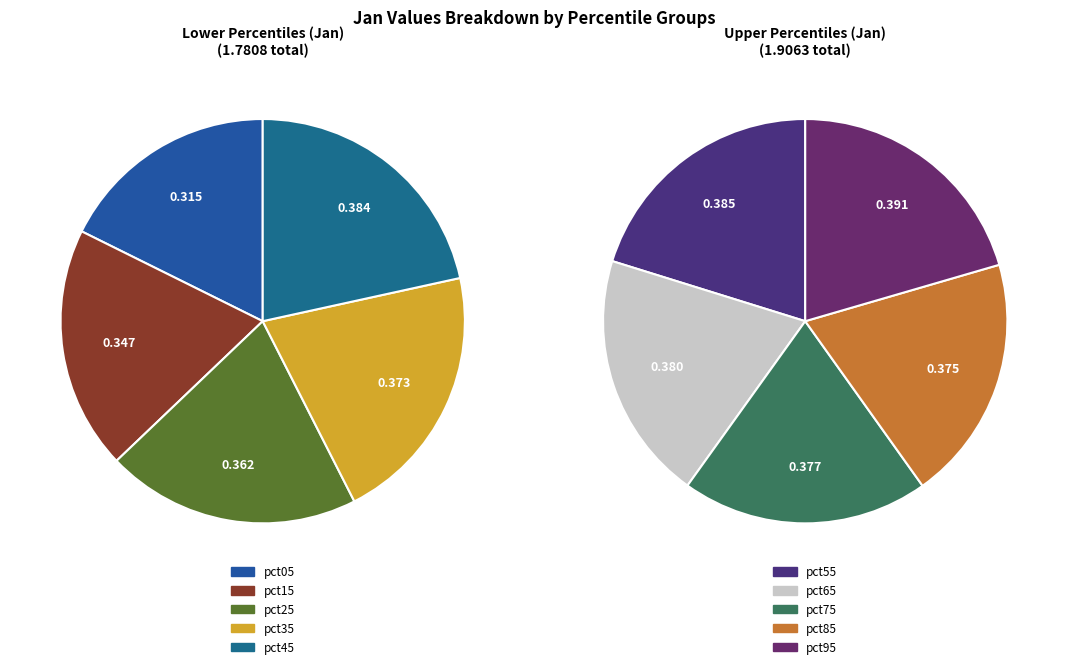

Does pct15 represent more than half of the total?

No